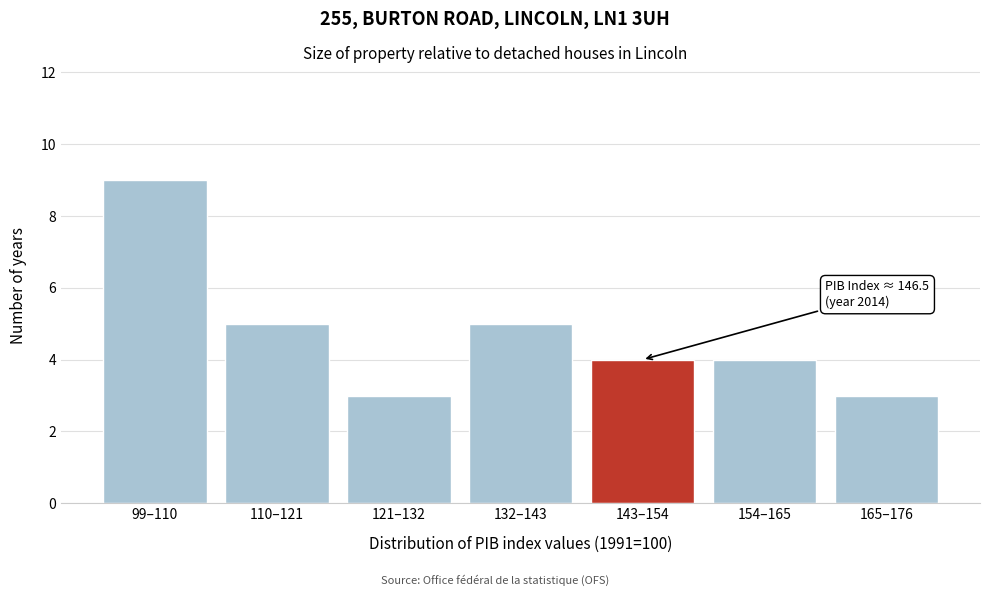

Reading right to left, what are all the values shown in this chart?

3	4	4	5	3	5	9